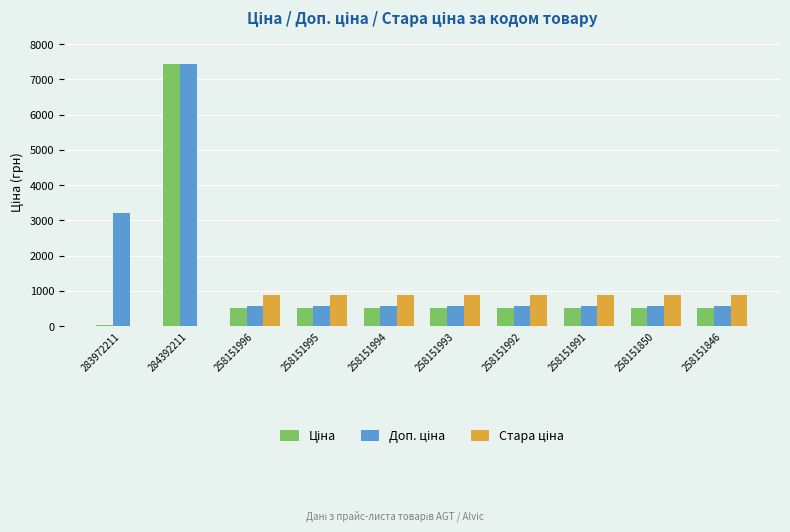

What is the maximum value shown in the chart?

7436.2